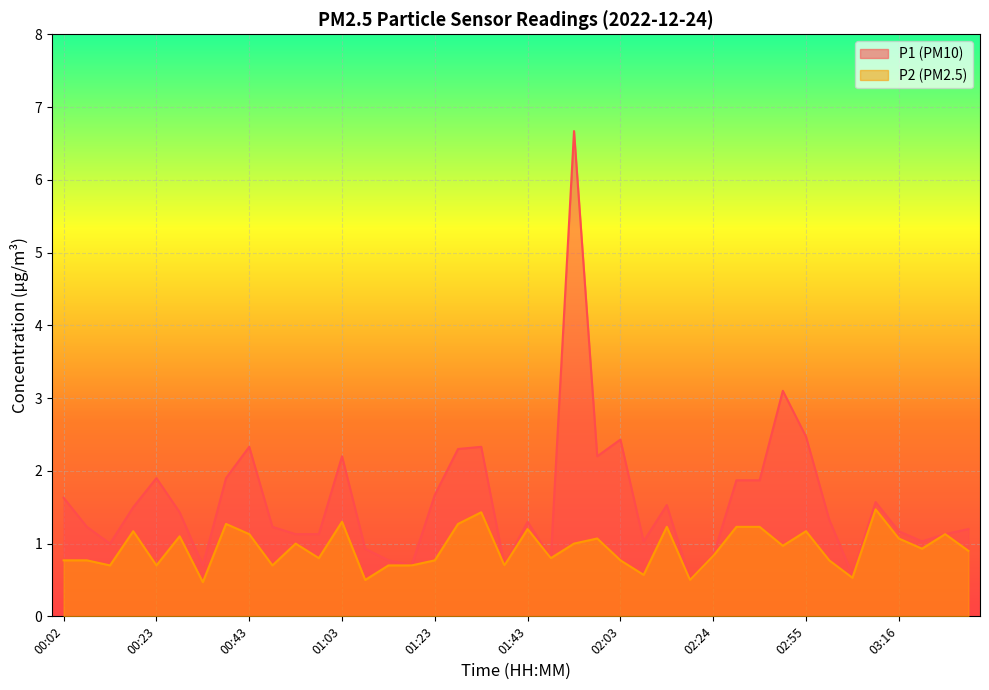

How many lines are shown in the chart?

2